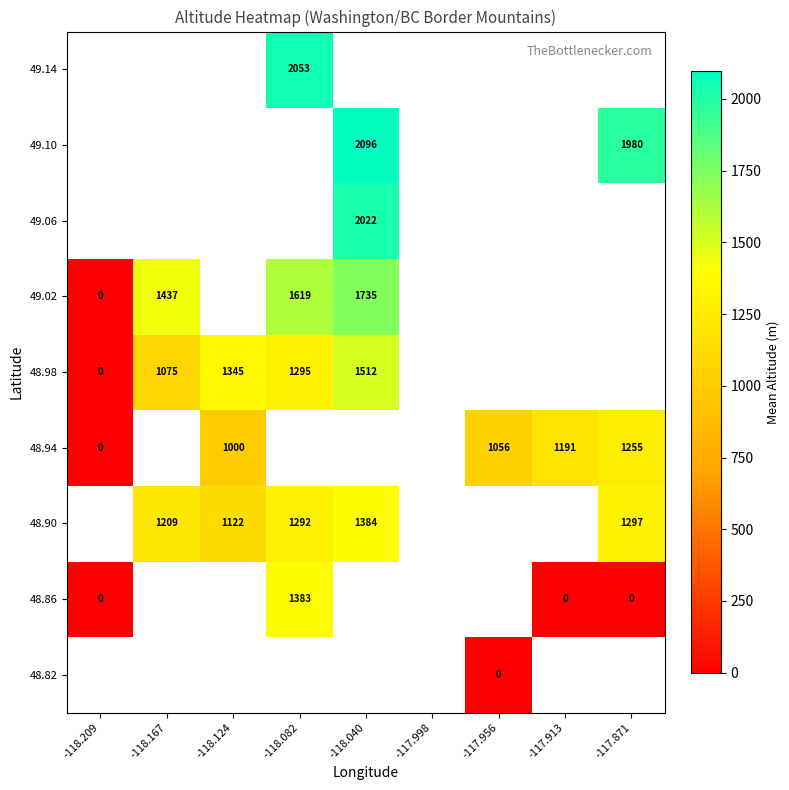

What is the sum of the 48.98 values at -118.209 and -118.082?

1295